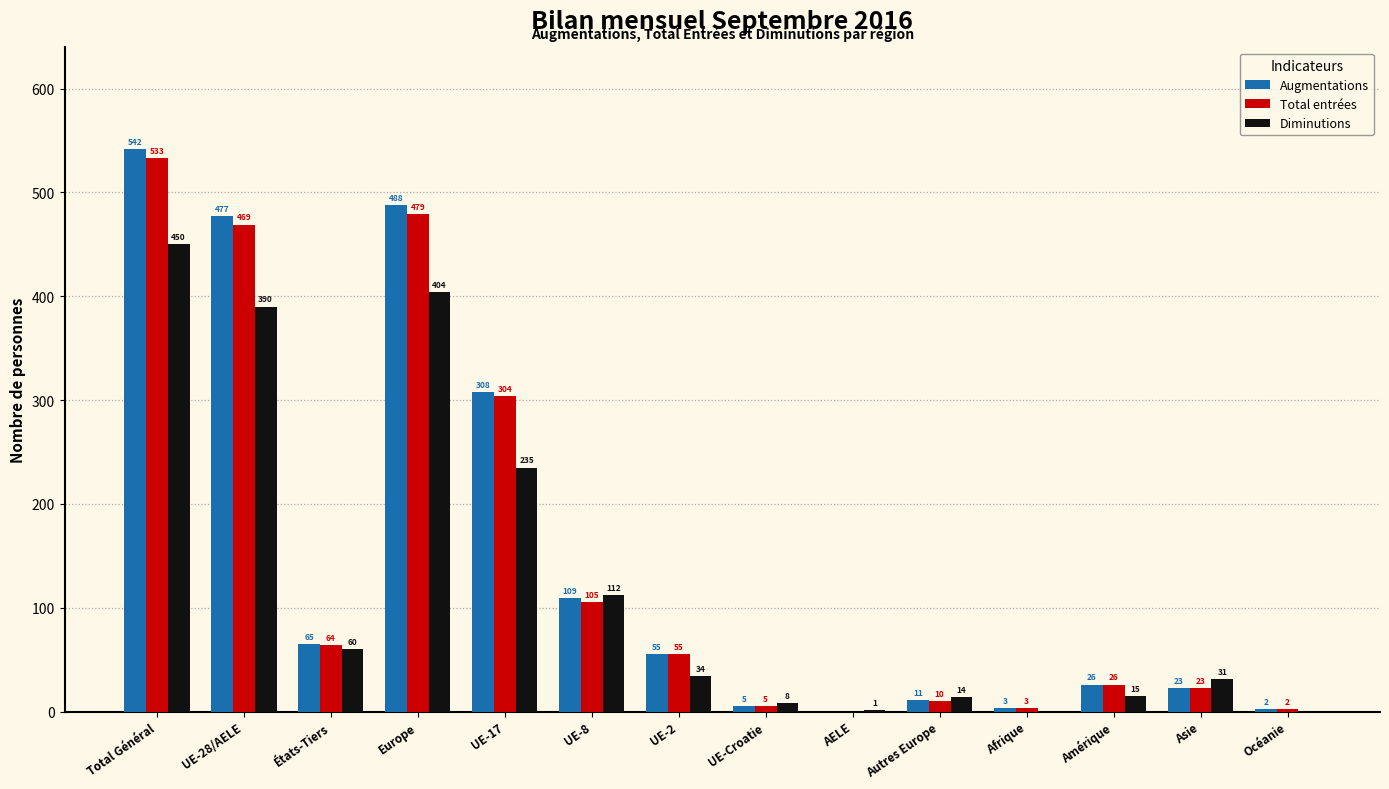

Reading left to right, transcribe all the data shown in this chart.

Augmentations: 542	477	65	488	308	109	55	5	0	11	3	26	23	2
Total entrées: 533	469	64	479	304	105	55	5	0	10	3	26	23	2
Diminutions: 450	390	60	404	235	112	34	8	1	14	0	15	31	0